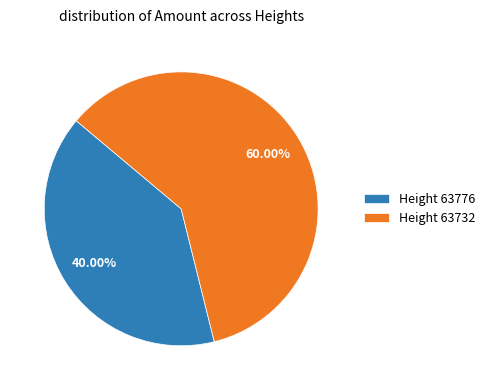

Which category accounts for the majority?

Height 63732